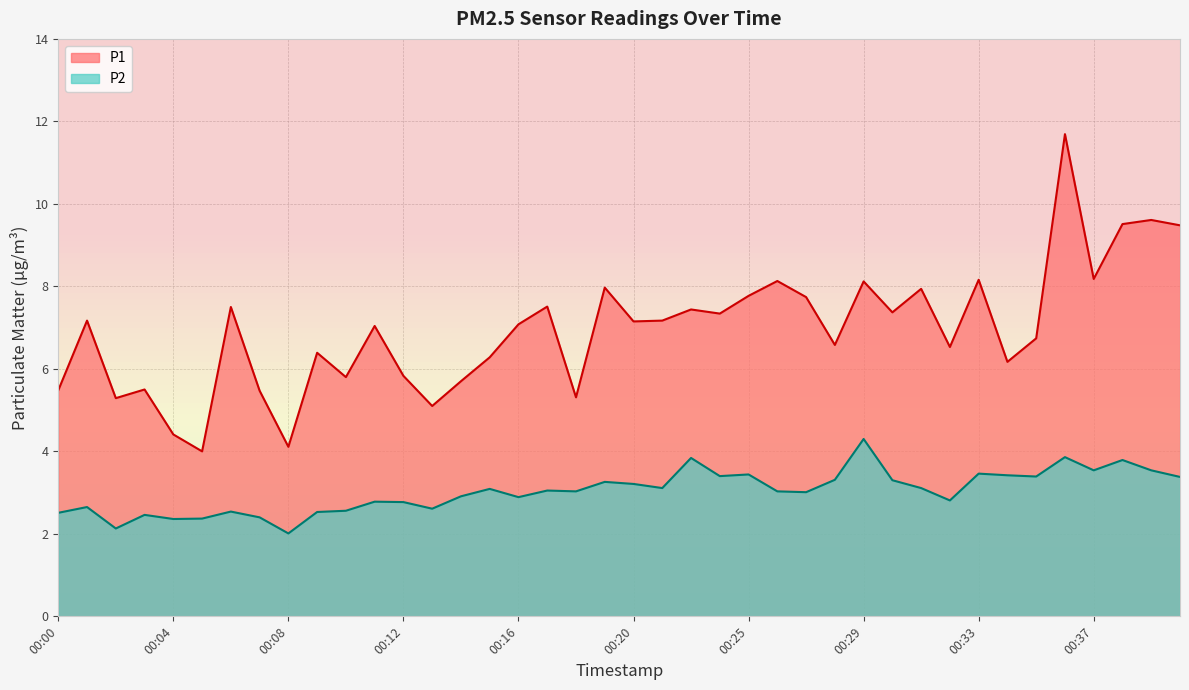

Rank the series at 00:21 from lowest to highest value.

P2, P1